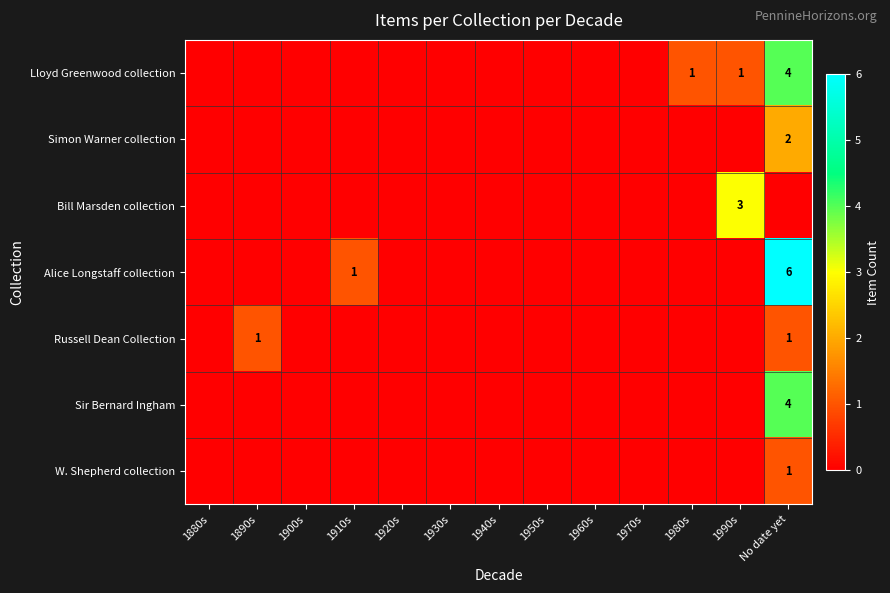

Is it true that W. Shepherd collection equals 1 at No date yet?

True